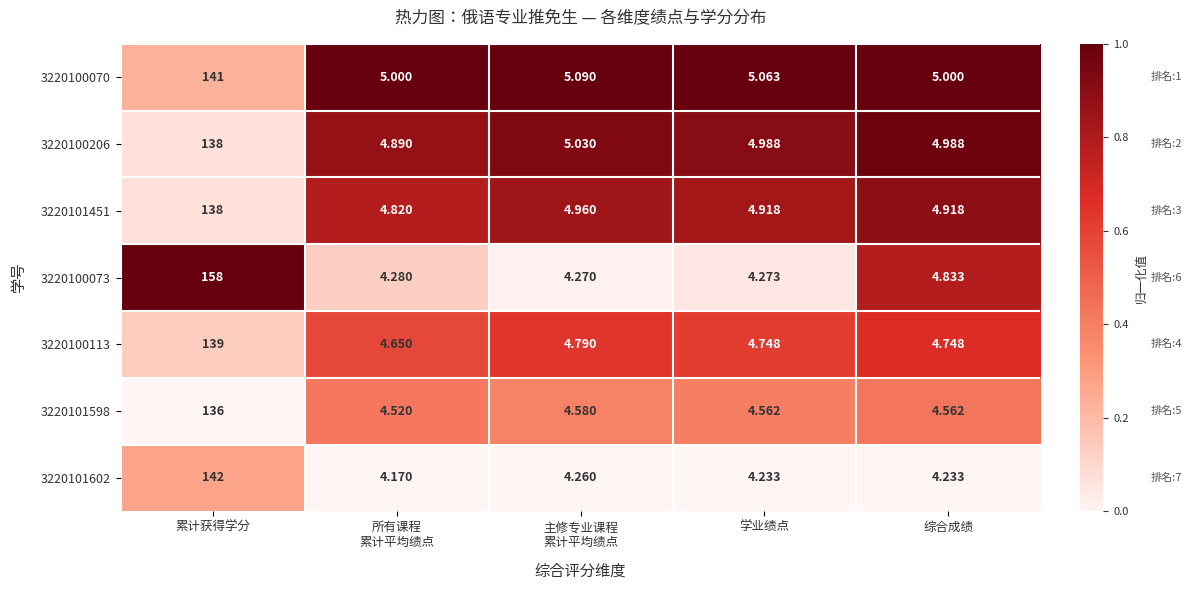

Which category has the highest value across all series?

累计获得学分